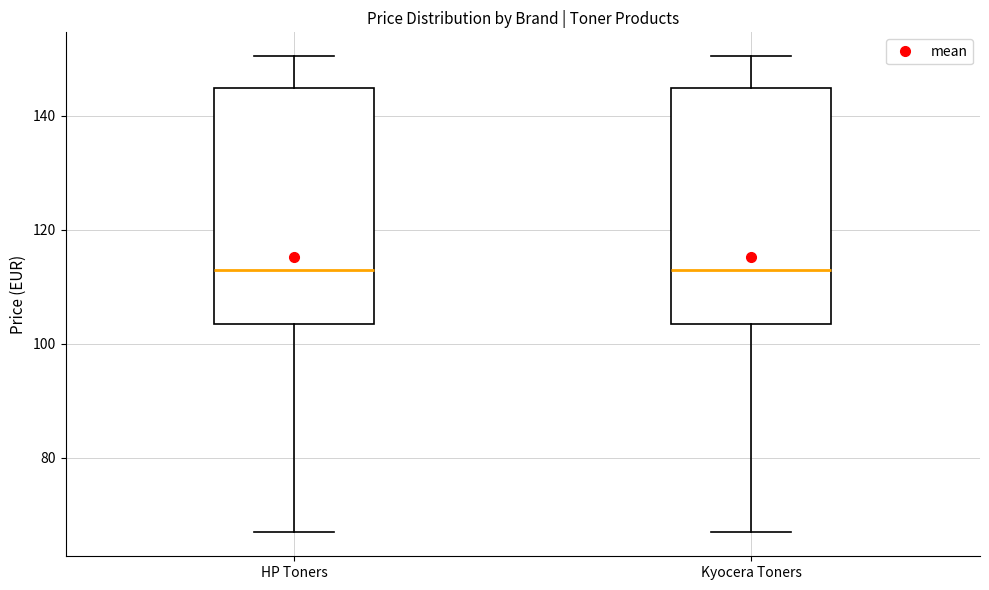

Where does the upper whisker of the box for Kyocera Toners end on the y-axis? The values are not printed on the chart, so give them approximately, as read against the axis.

150